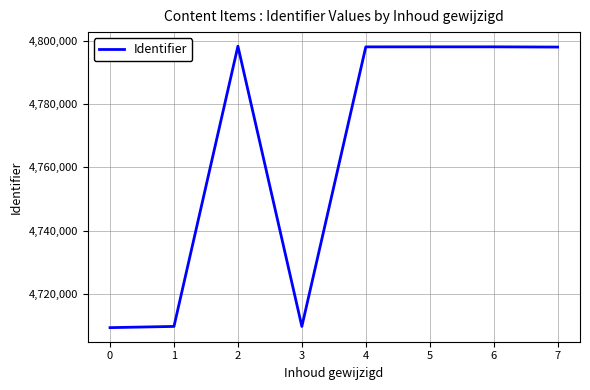

What is the ratio of the value at 5 to the value at 6?

1.0